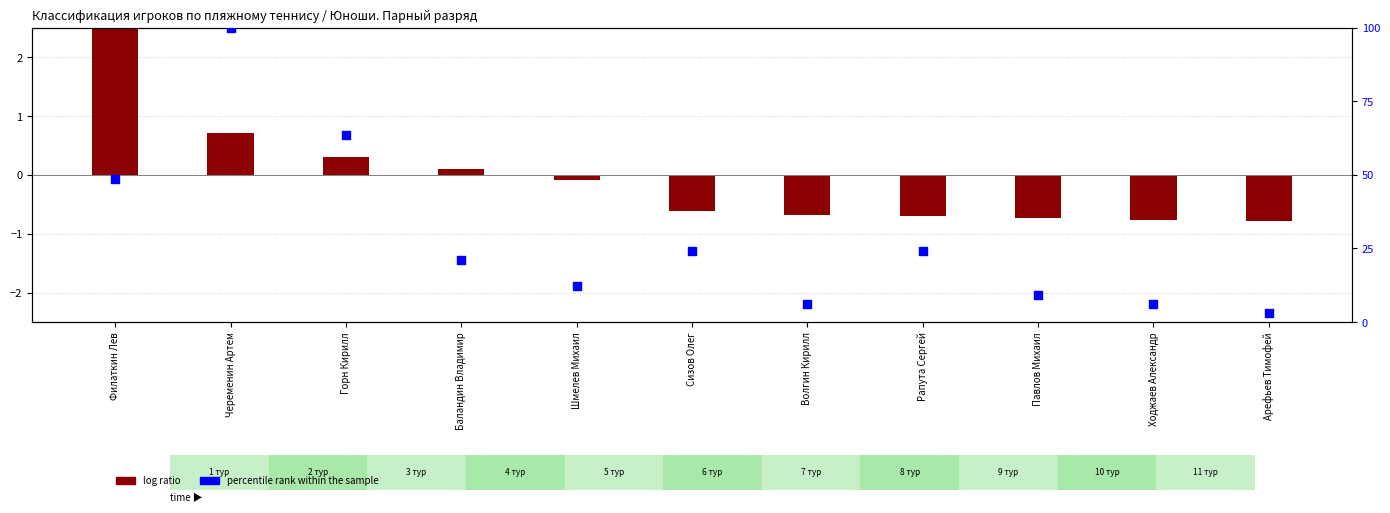

What are all the series names shown in the legend?

log ratio, percentile rank within the sample